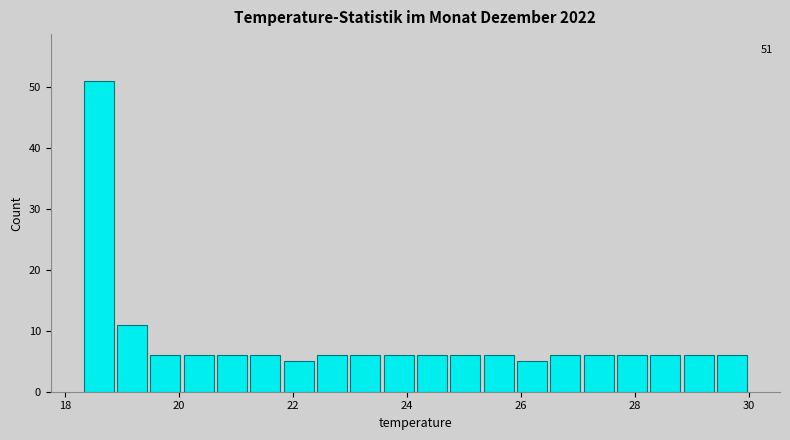

Around what value on the x-axis is the tallest bar? Give the approximate position of its centre, as read against the axis.

18.6